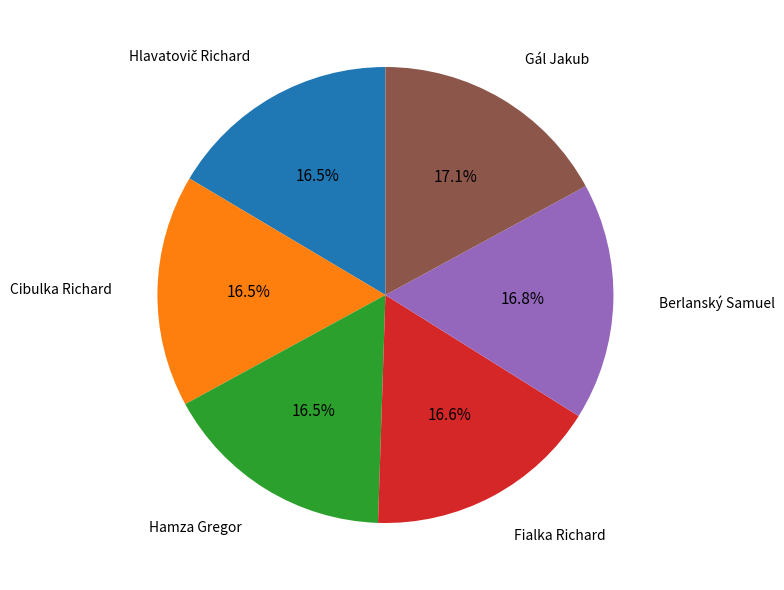

Approximately how many times larger is the value at Fialka Richard compared to Hamza Gregor?

1.0